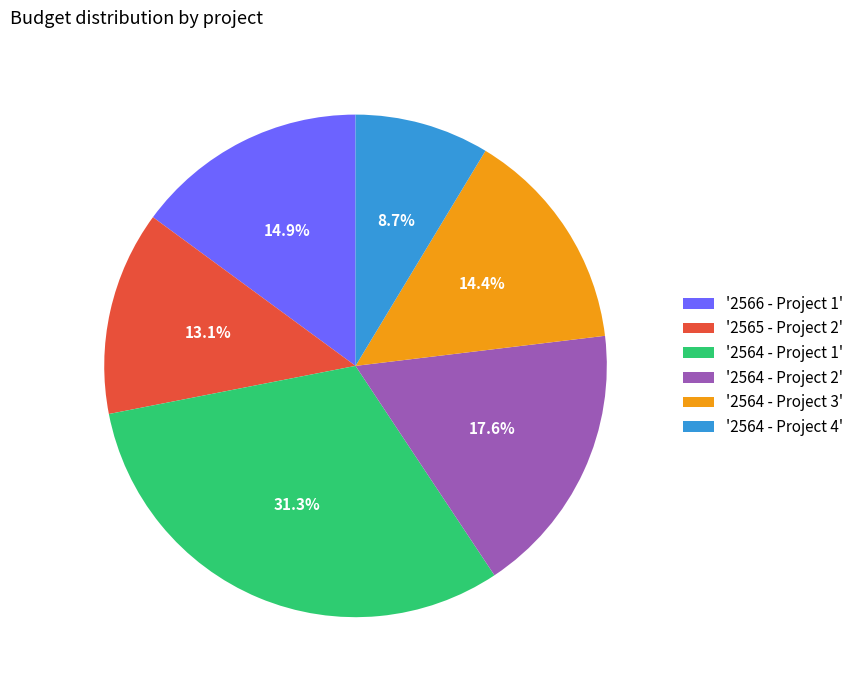

Approximately how many times larger is the value at '2564 - Project 4' compared to '2565 - Project 2'?

0.7